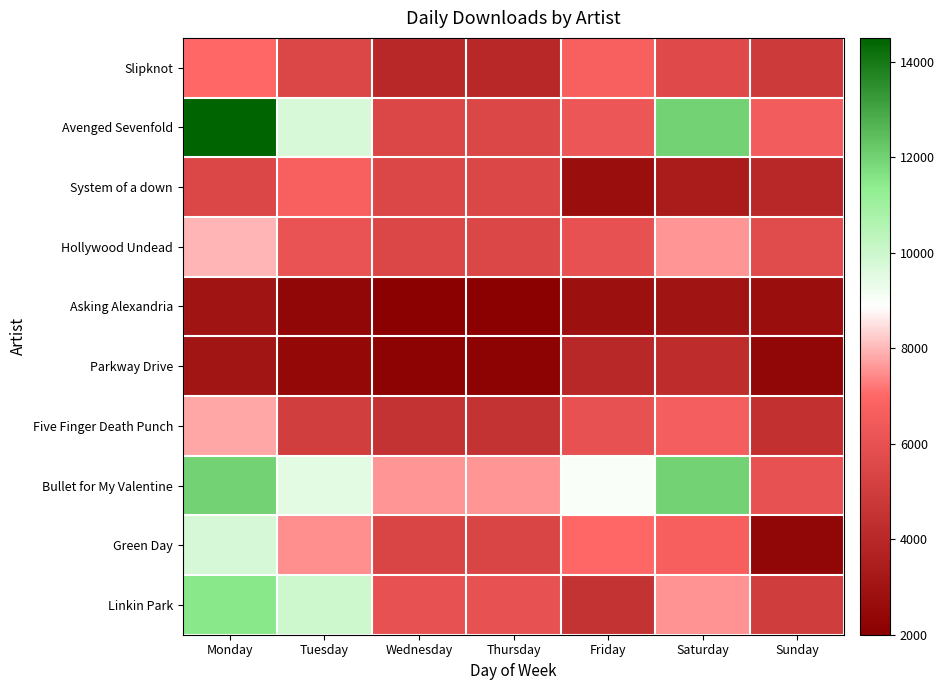

At how many categories does at least one series exceed 3952?

7